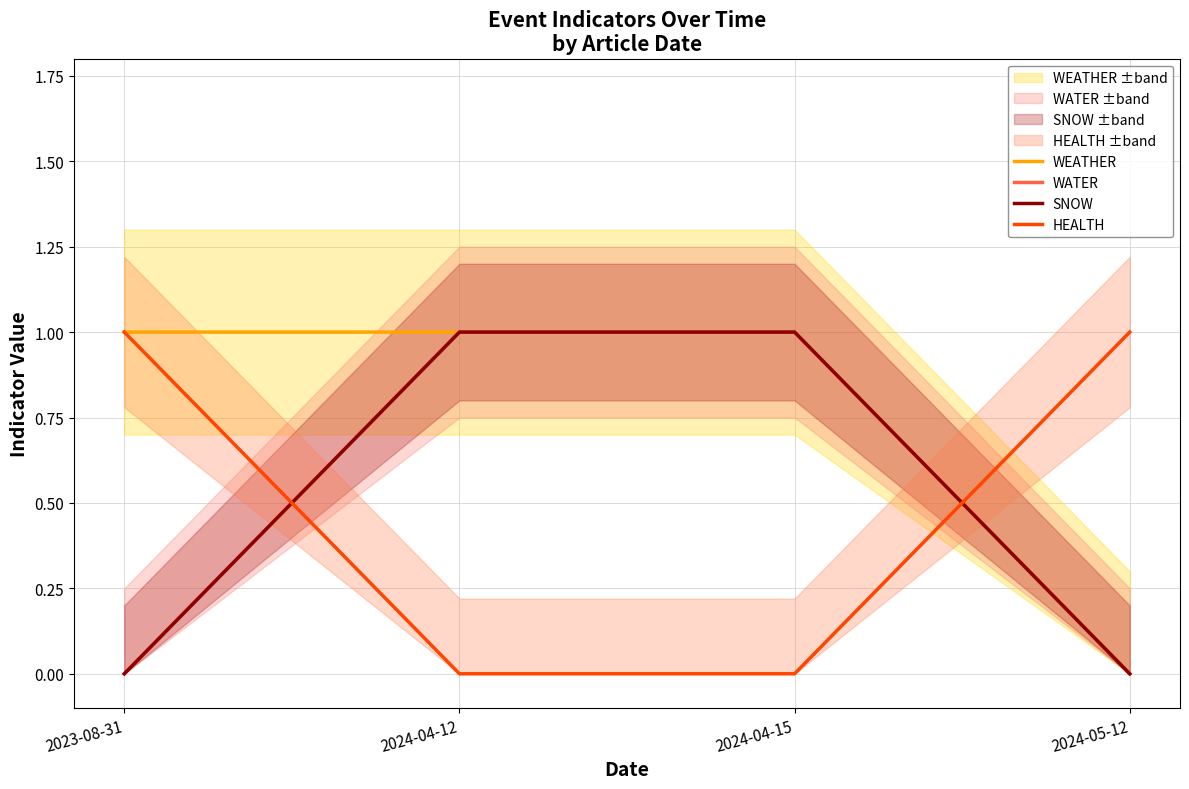

At how many categories does at least one series exceed 0?

4